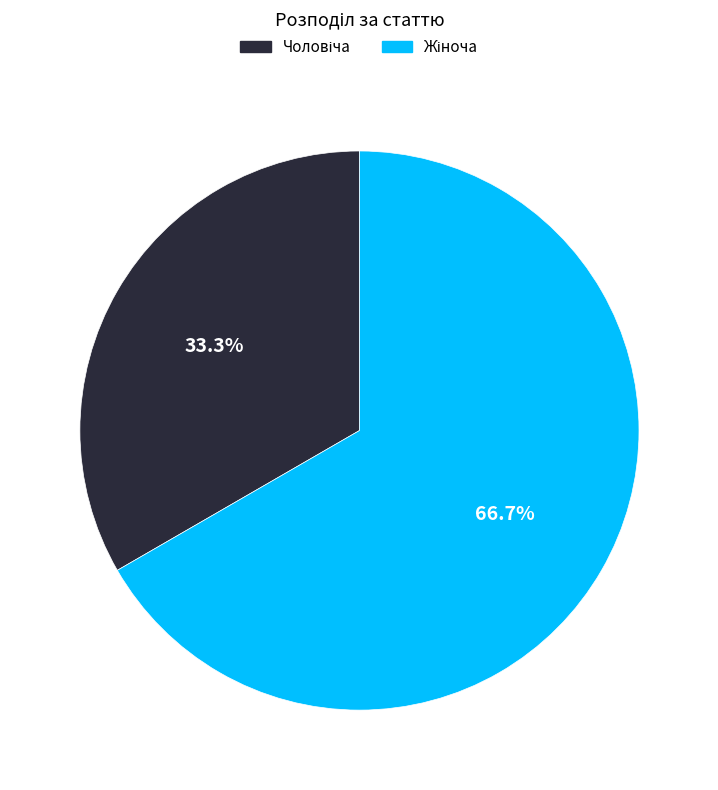

Does any single category account for the majority?

Yes